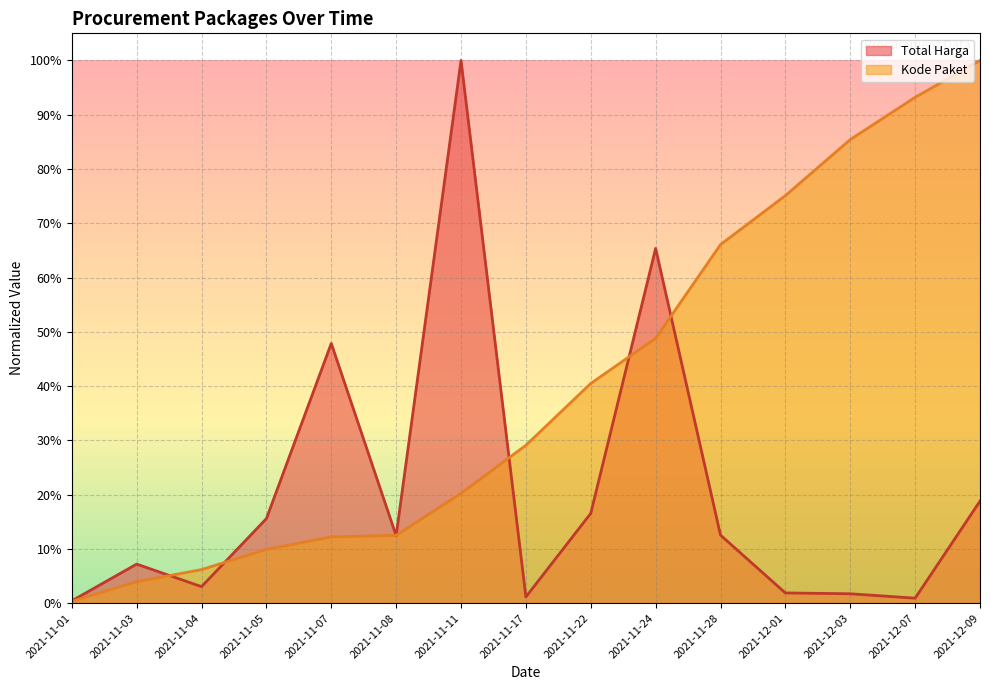

What is the sum of all Total Harga values?

3.1